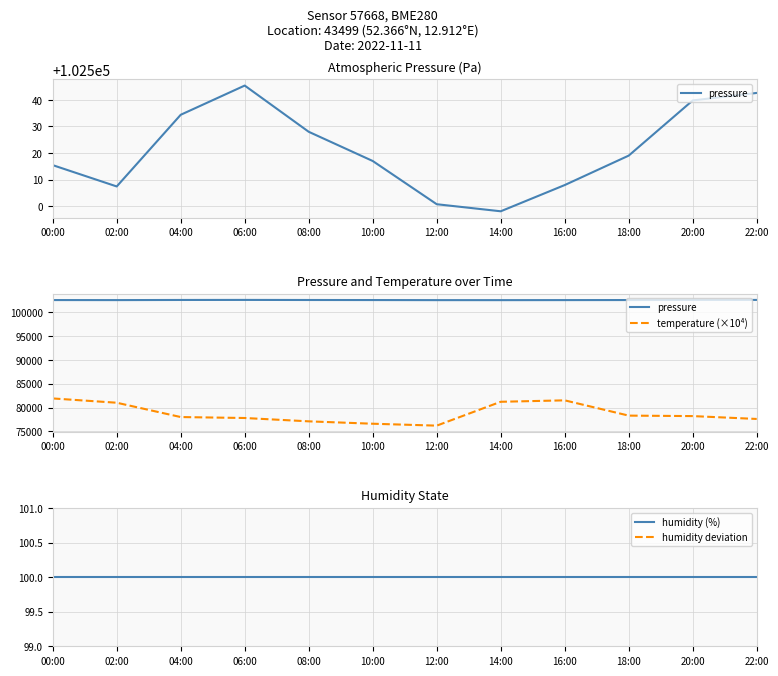

At how many categories does at least one series exceed 47536?

12